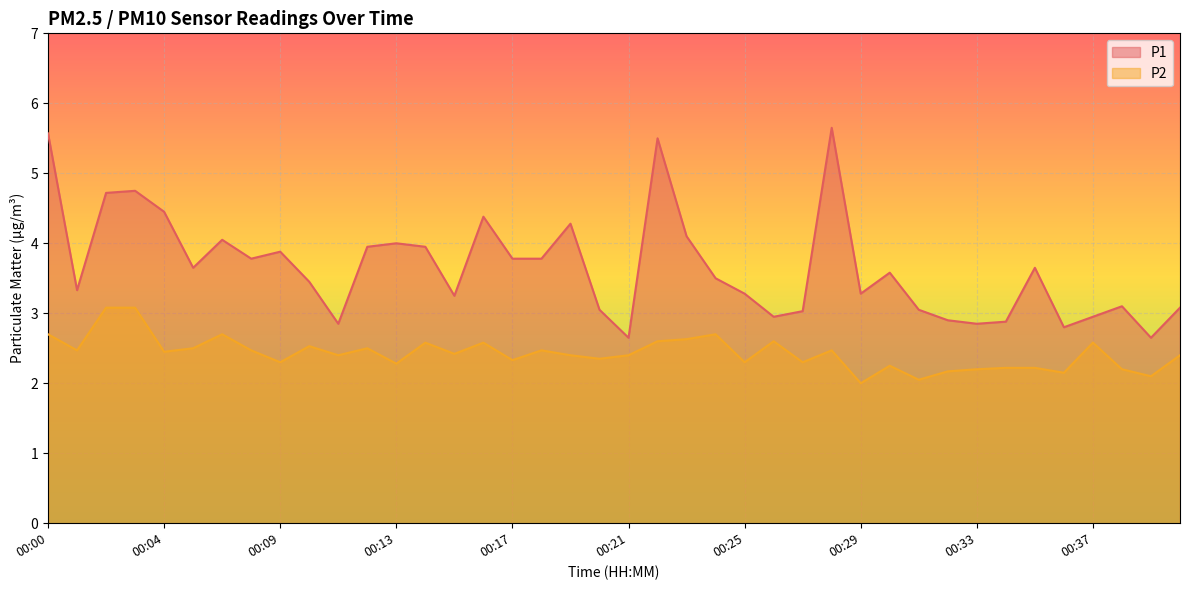

What is the value of the P1 point at the 29th from the left?

3.3